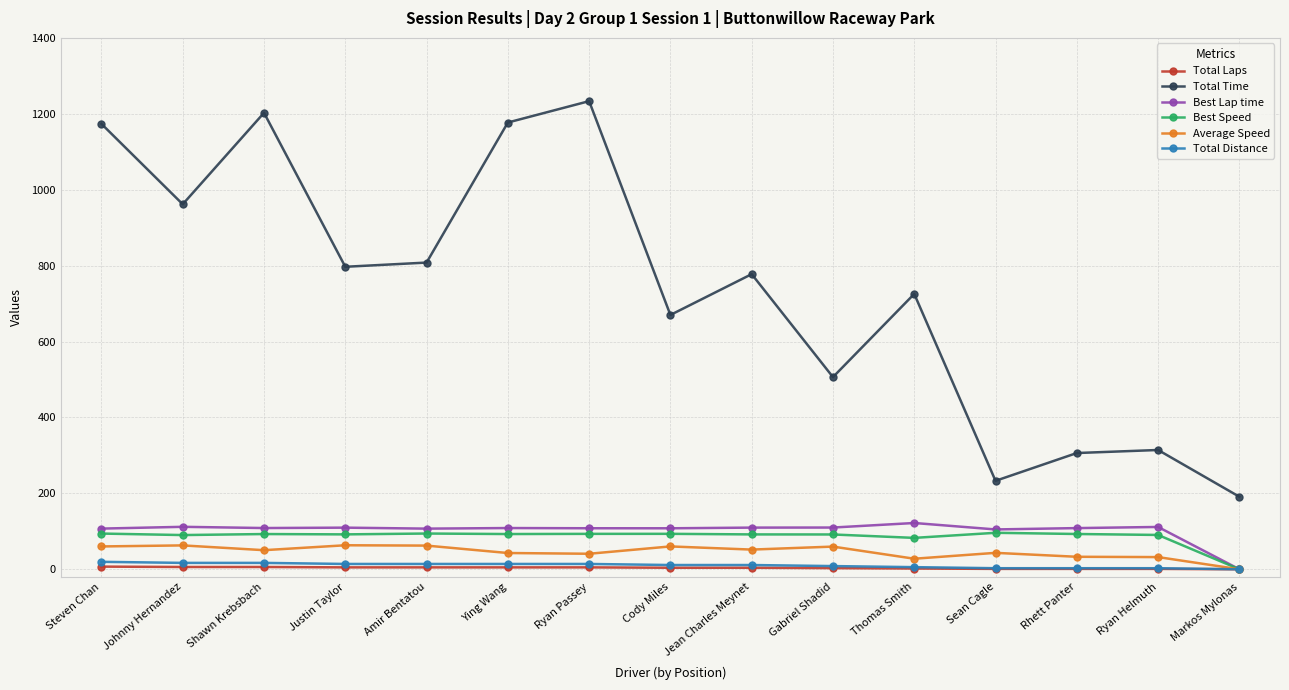

At which category does the chart reach its peak across all series?

Ryan Passey